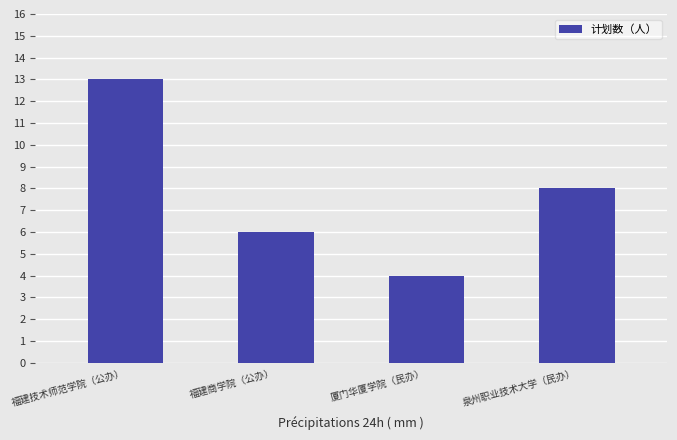

What is the difference between the maximum and minimum values?

9